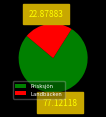

Count the number of slices in the pie.

2